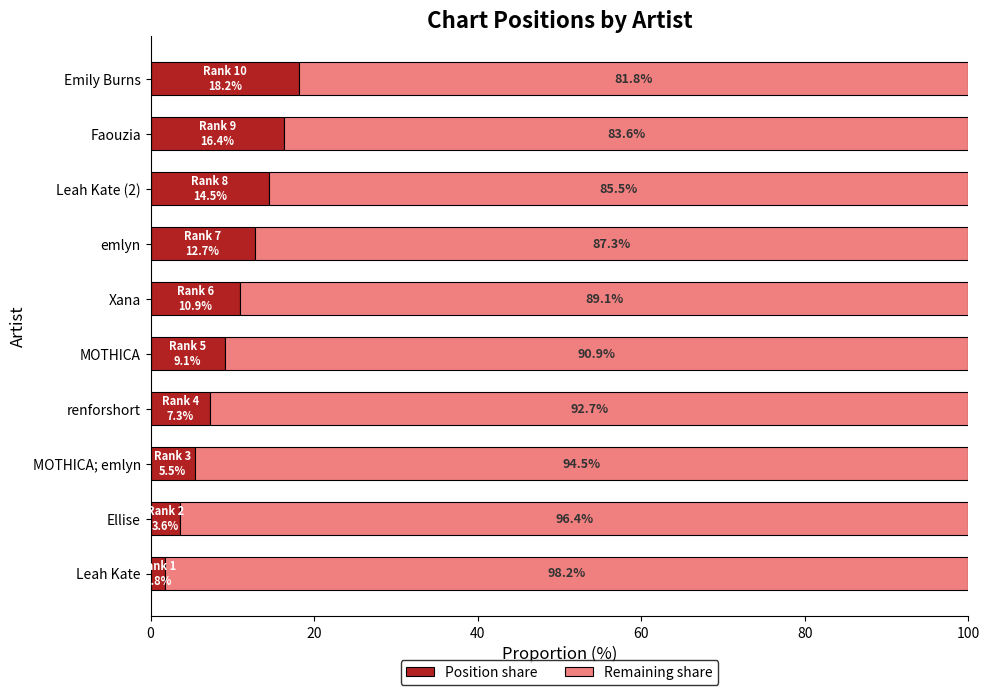

True or false: Position share has a value of 8.5 at MOTHICA; emlyn.

False